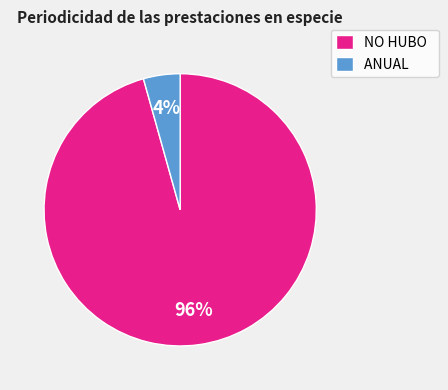

True or false: ANUAL accounts for 15% of the total.

False